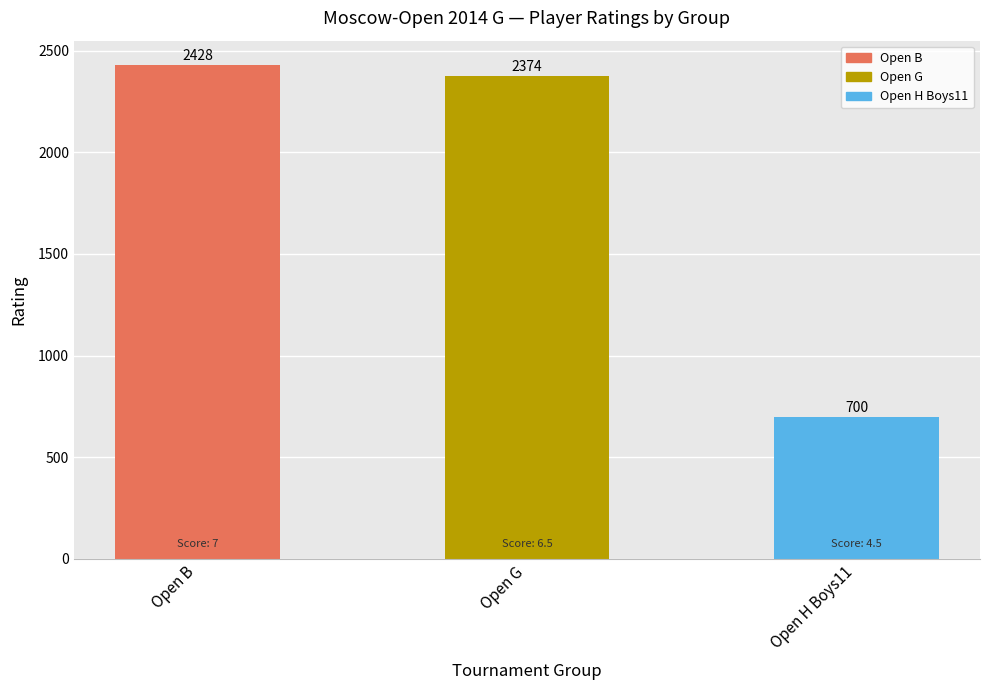

Reading left to right, extract all data points from this chart.

Open B=2428	Open G=2374	Open H Boys11=700